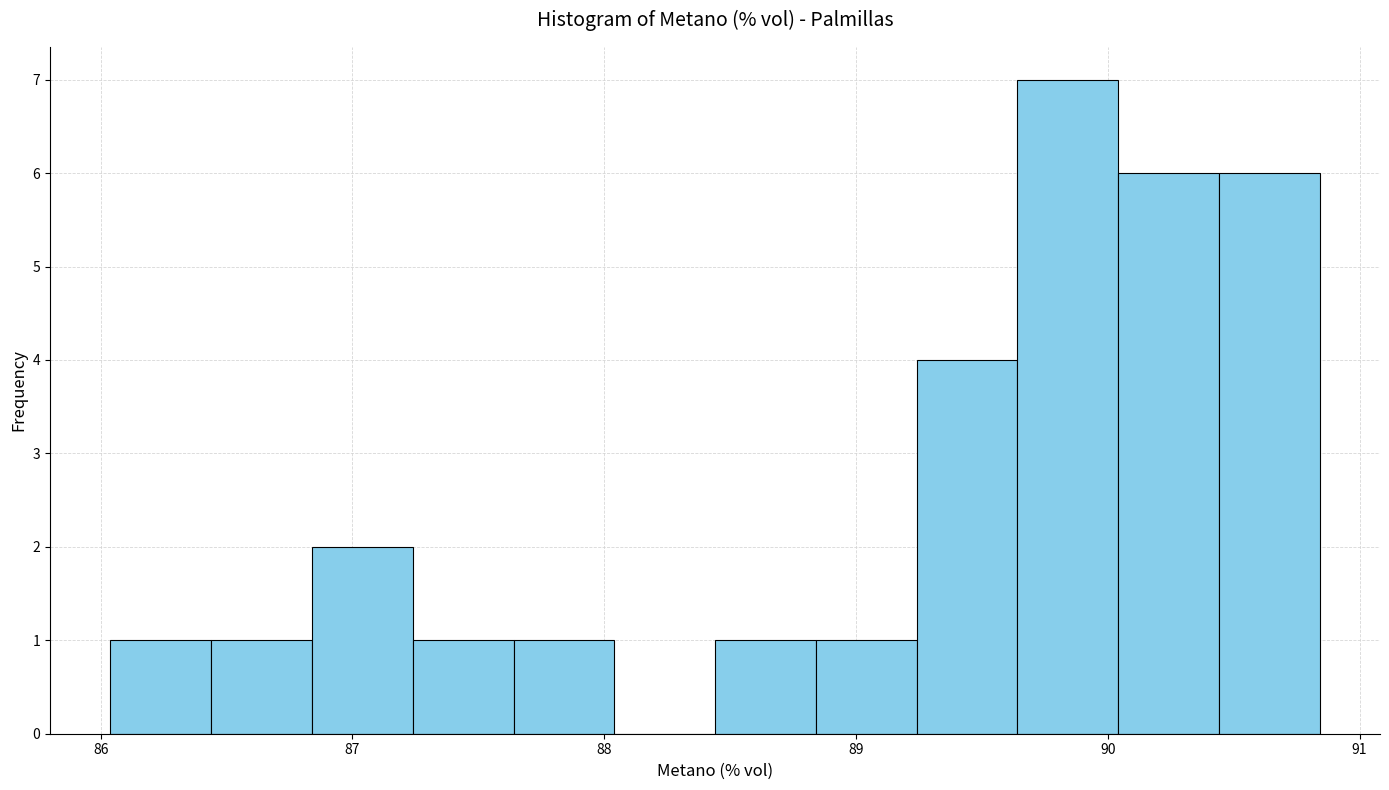

Reading left to right, list every bar in this chart as the range it spans on the x-axis followed by its height. Neither the bar edges nor the heights are printed on the chart, so give them approximately, as read against the axes.

86.0 to 86.4: 1
86.4 to 86.8: 1
86.8 to 87.2: 2
87.2 to 87.6: 1
87.6 to 88.0: 1
88.0 to 88.4: 0
88.4 to 88.8: 1
88.8 to 89.2: 1
89.2 to 89.6: 4
89.6 to 90.0: 7
90.0 to 90.4: 6
90.4 to 90.8: 6